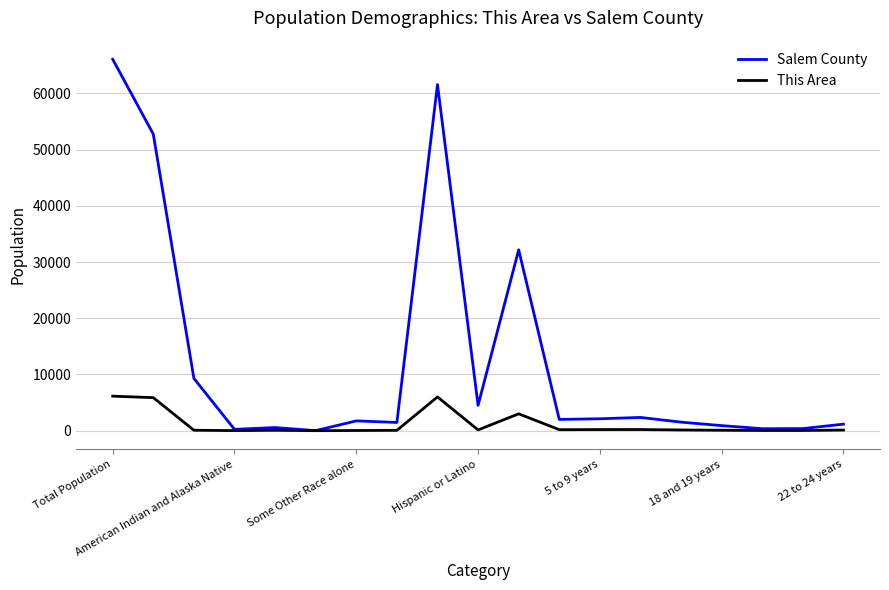

Does the chart display data point markers on the line(s)?

No